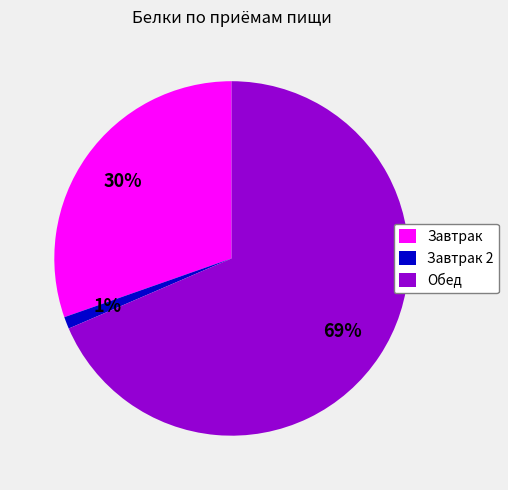

Approximately how many times larger is the value at Обед compared to Завтрак?

2.3